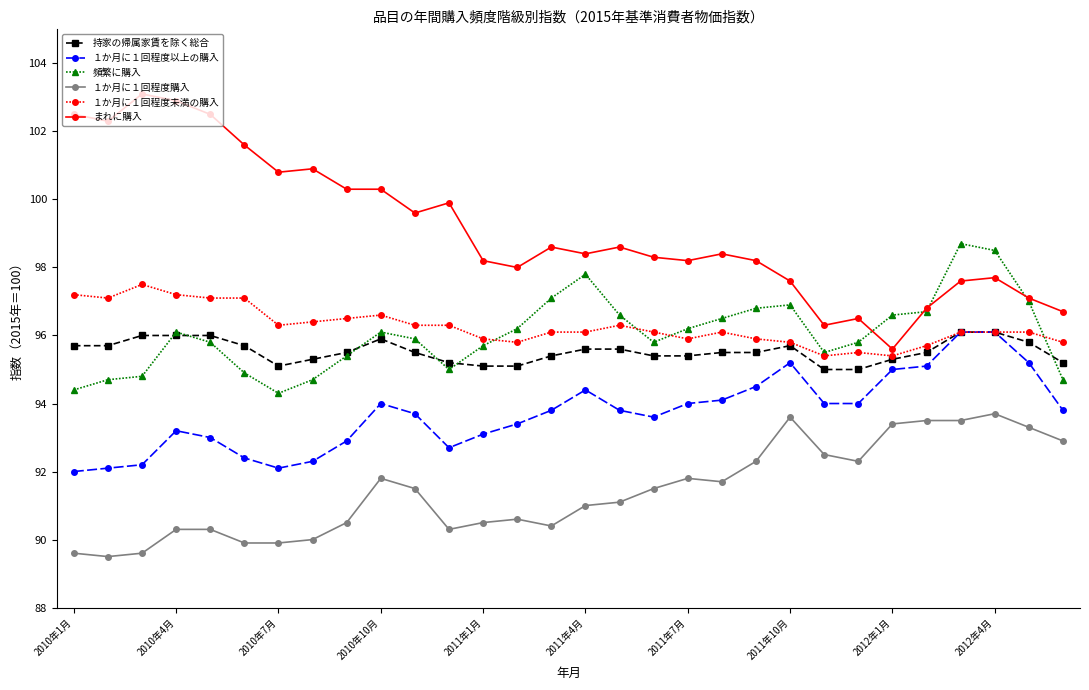

At how many categories does at least one series exceed 95?

30